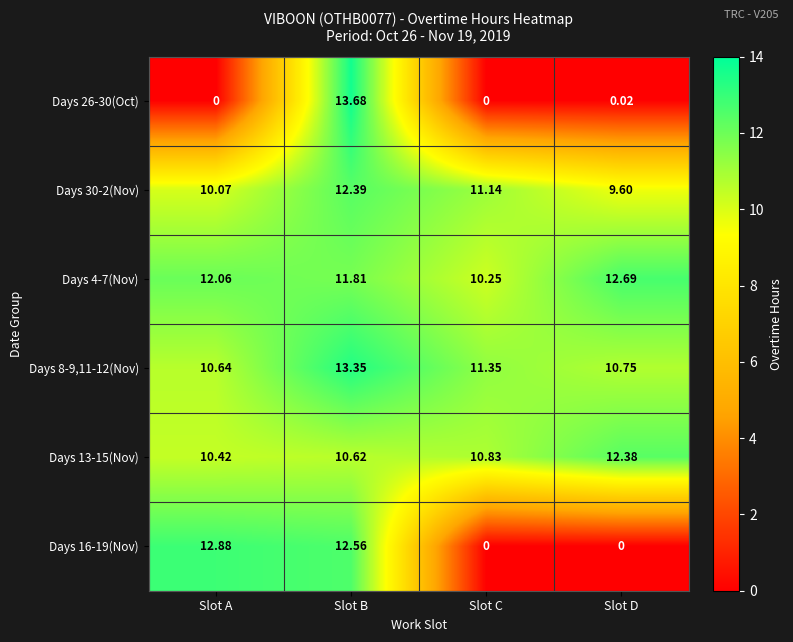

At which category is the sum across all series the highest?

Slot B